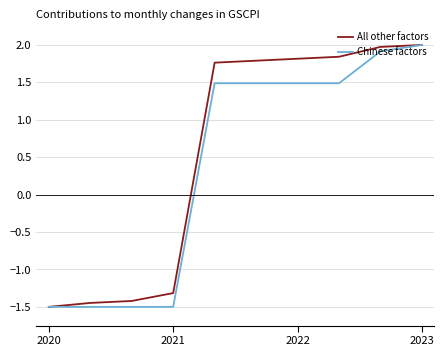

Which series has the largest total across all categories?

All other factors